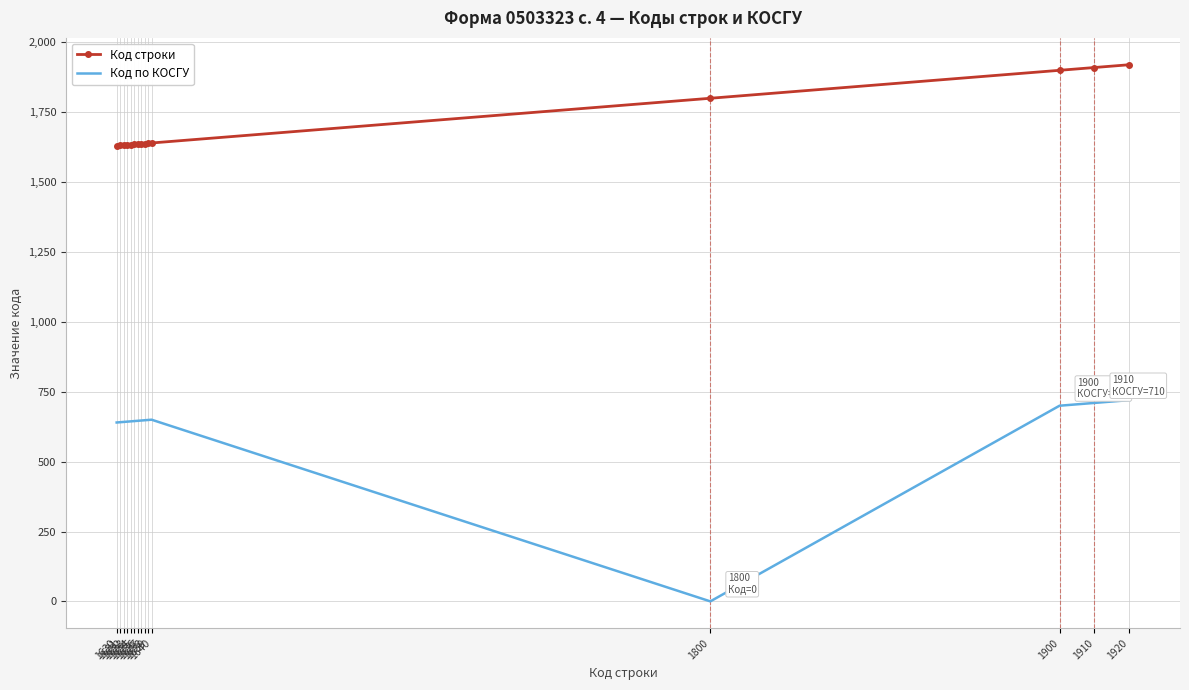

What is the difference between the maximum and minimum values in the Код по КОСГУ series?

720